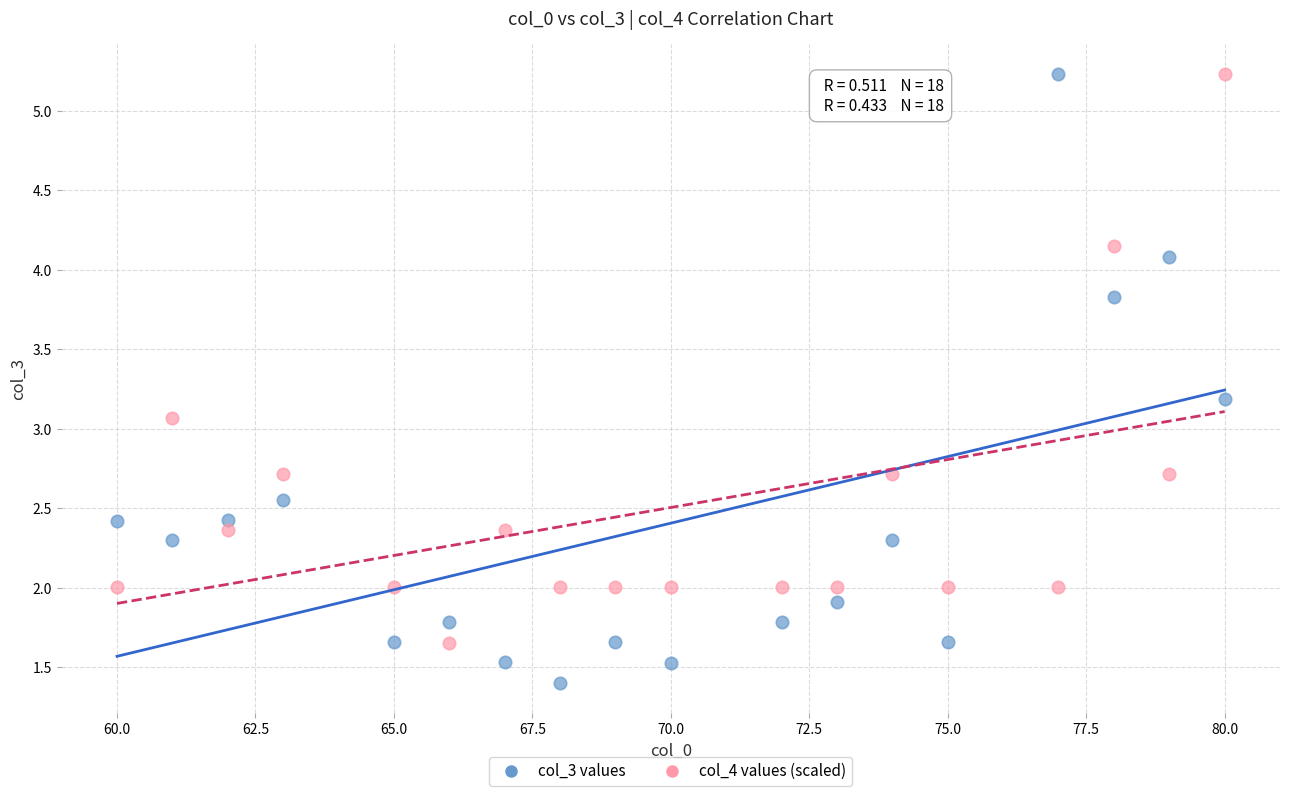

Which series has the widest spread of Y values?

col_3 values